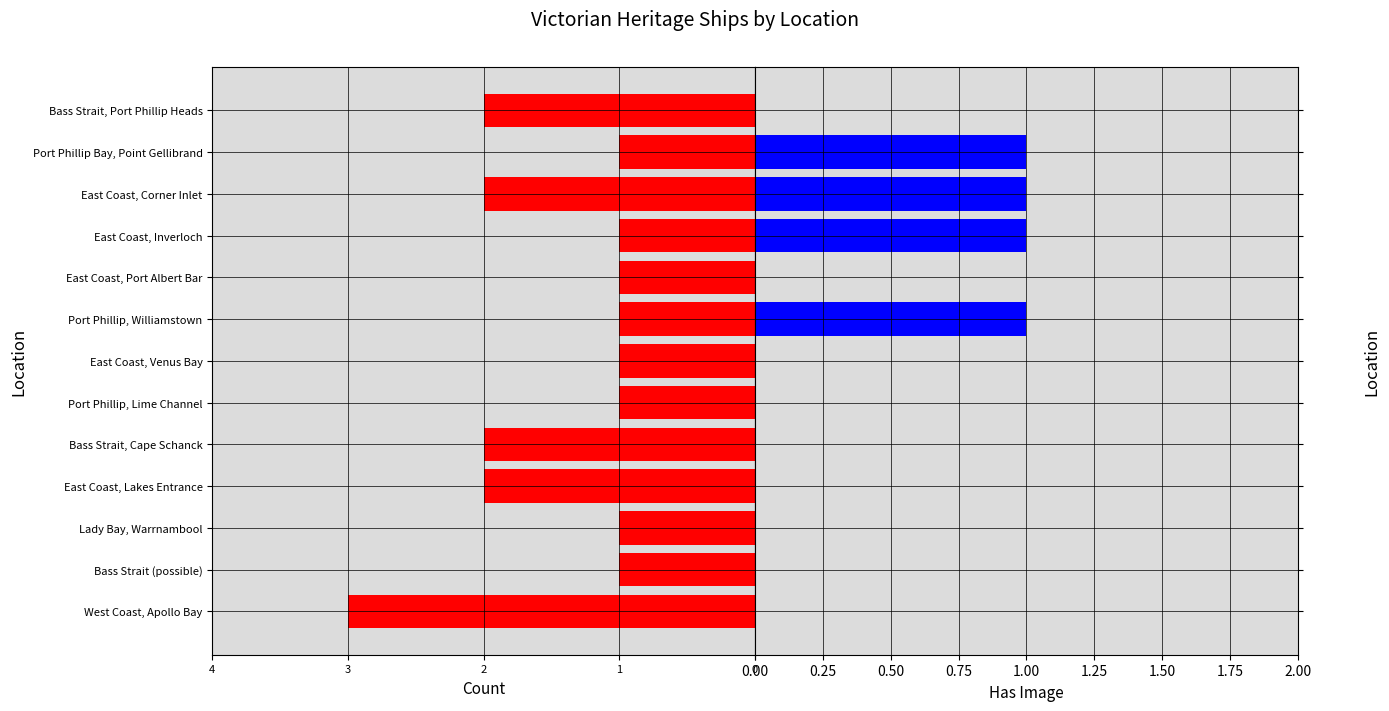

How many Has Image values are between 0 and 1?

13